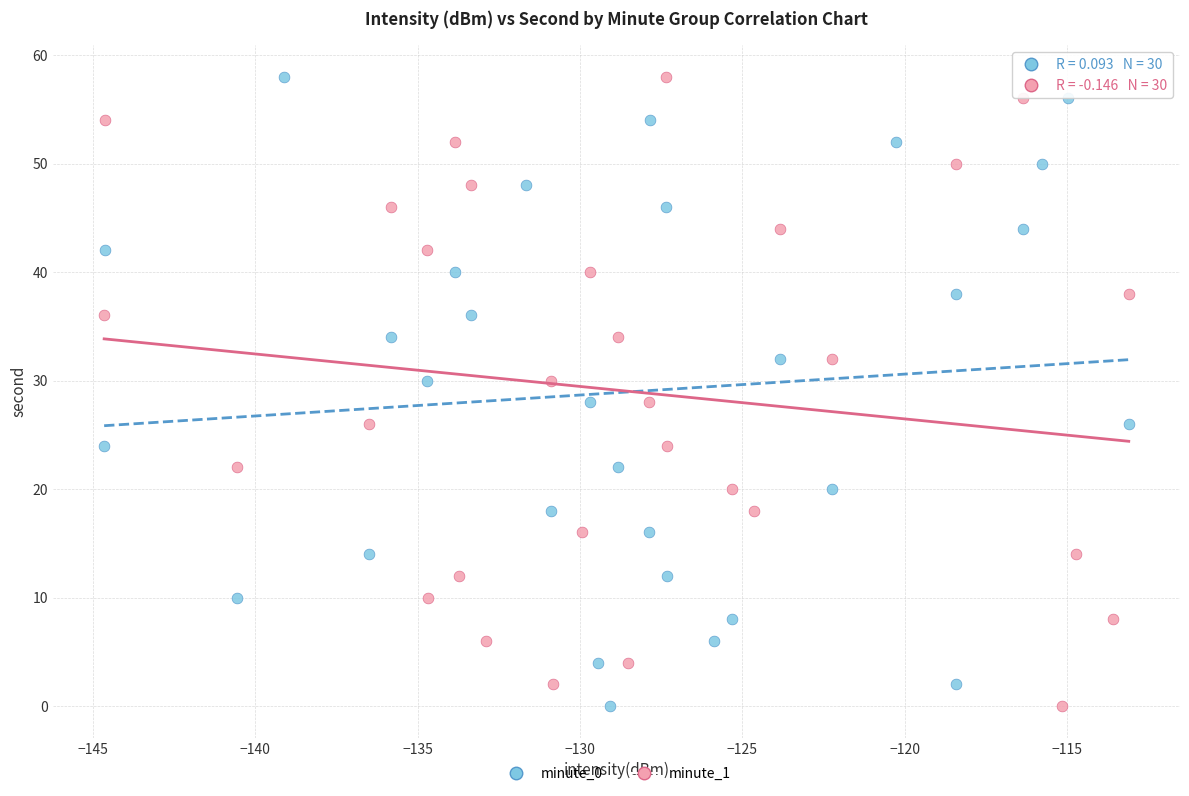

What are all the series names shown in the legend?

minute_0, minute_1